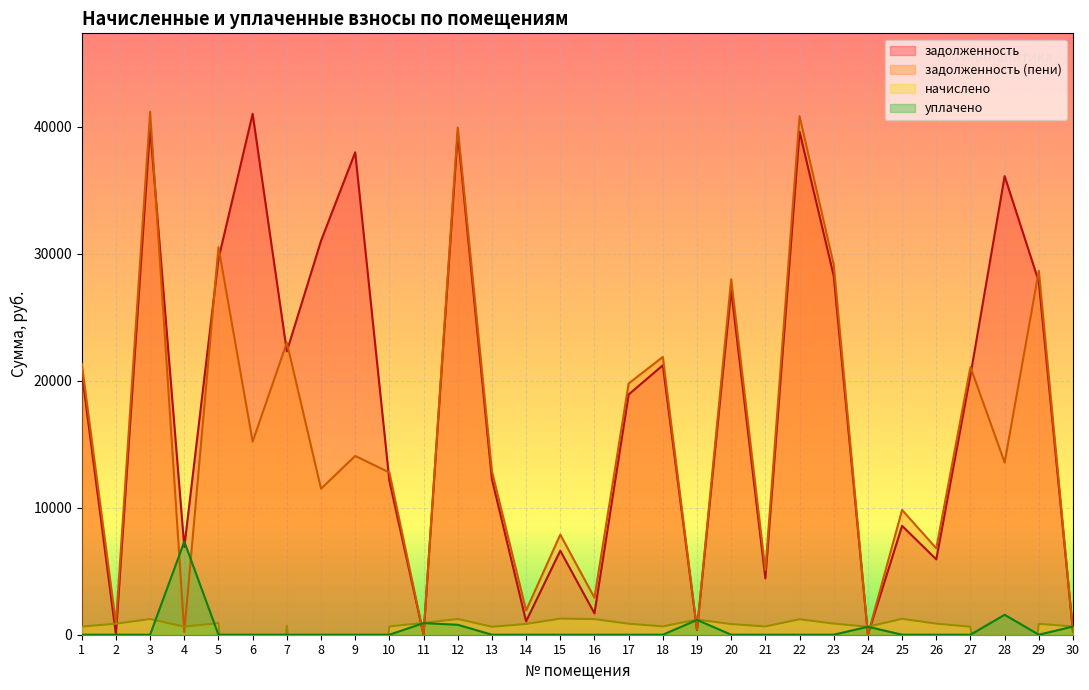

What are all the series names shown in the legend?

задолженность, задолженность (пени), начислено, уплачено